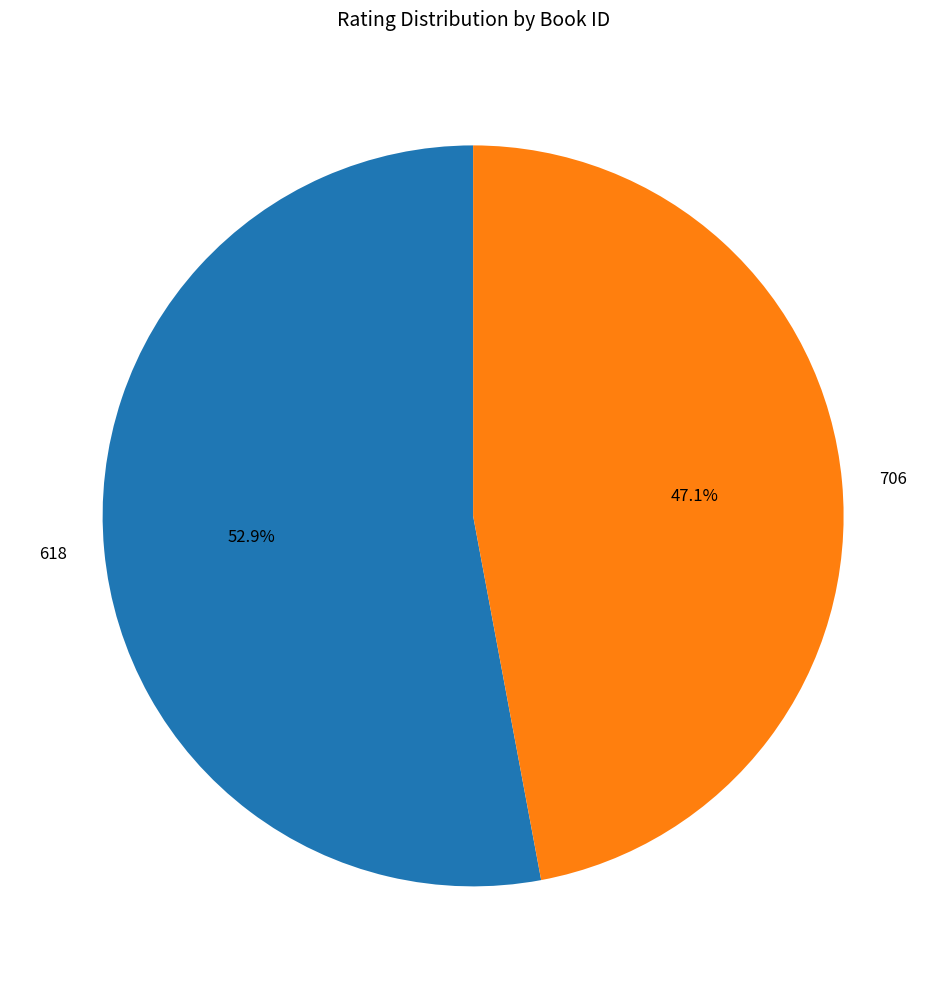

Do 706 and 618 together represent more than half of the pie?

Yes